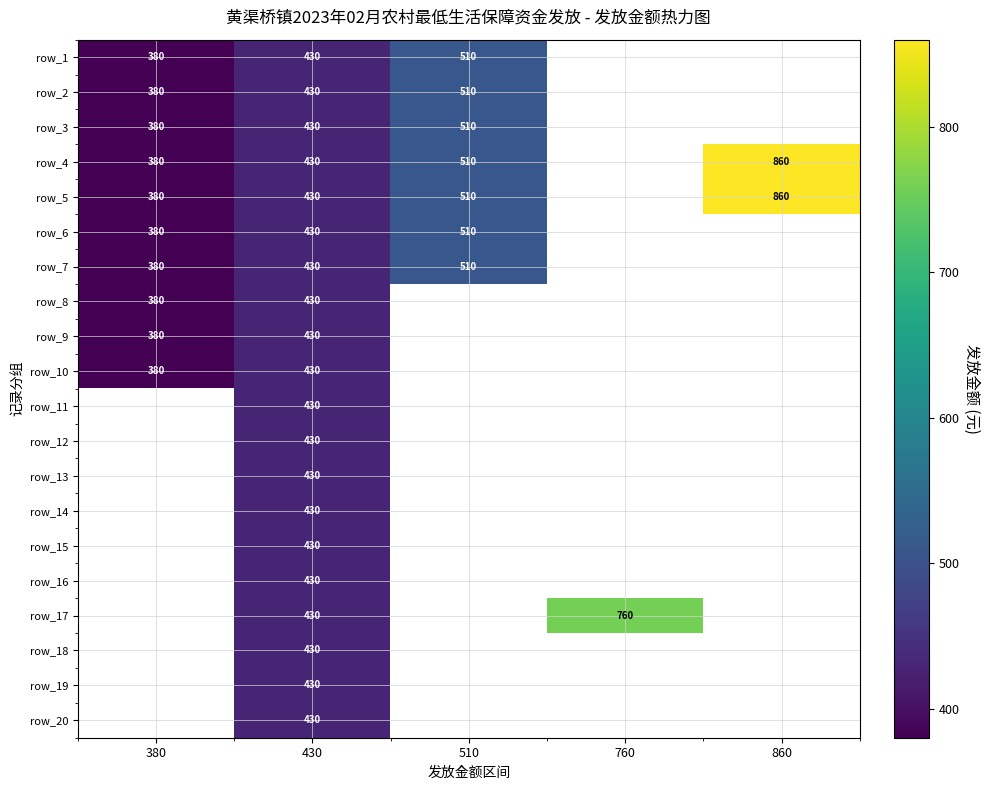

What is the total value across all series at 430?

8600